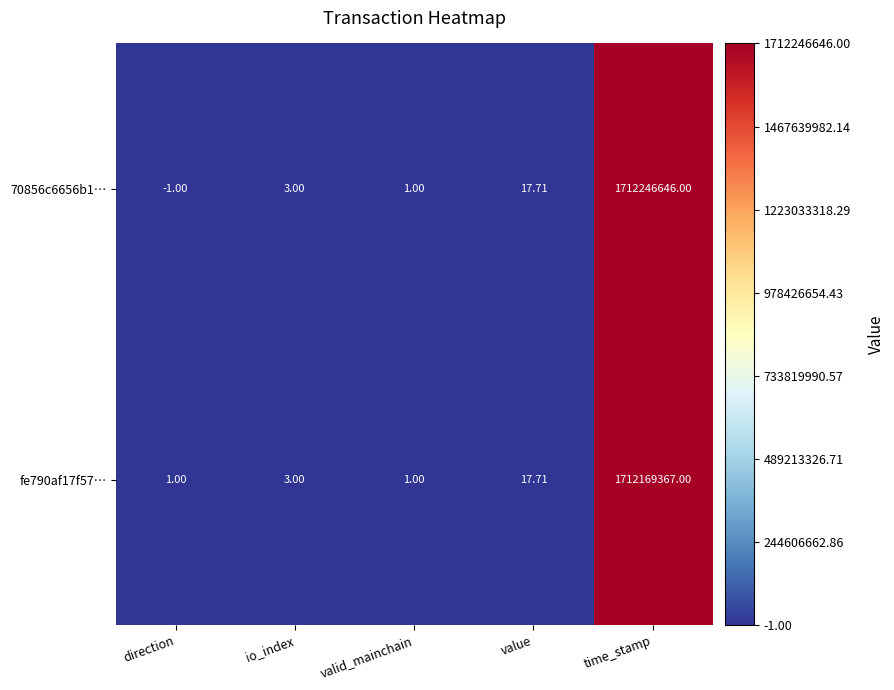

List the labels in order of 70856c6656b1… value, largest first.

time_stamp, value, io_index, valid_mainchain, direction